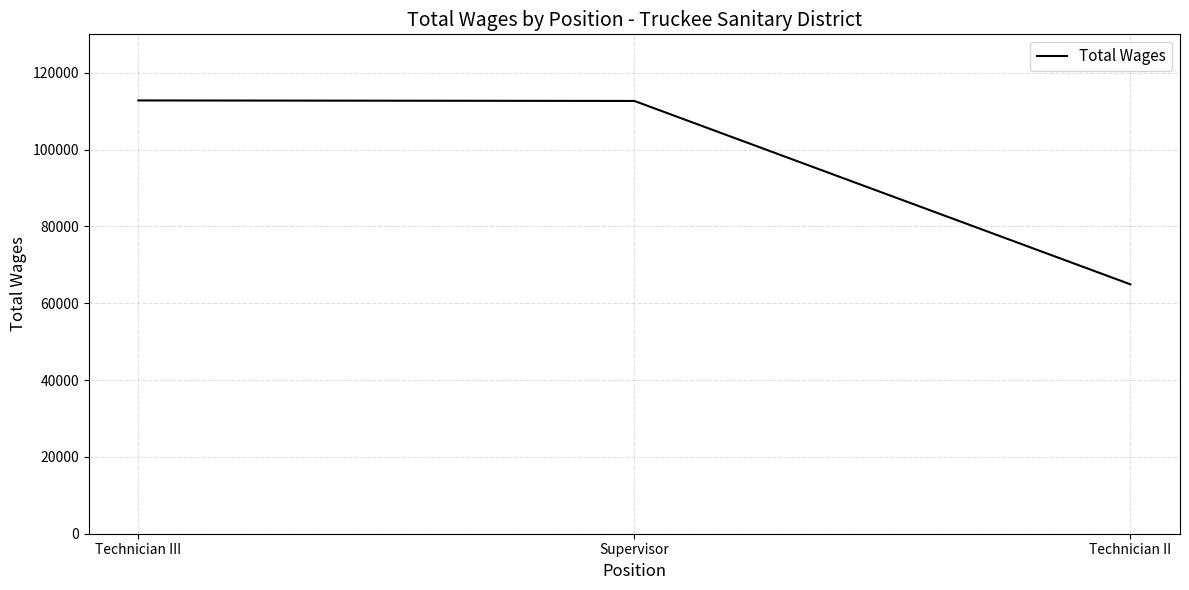

Is it true that the value at Supervisor is 73165?

False